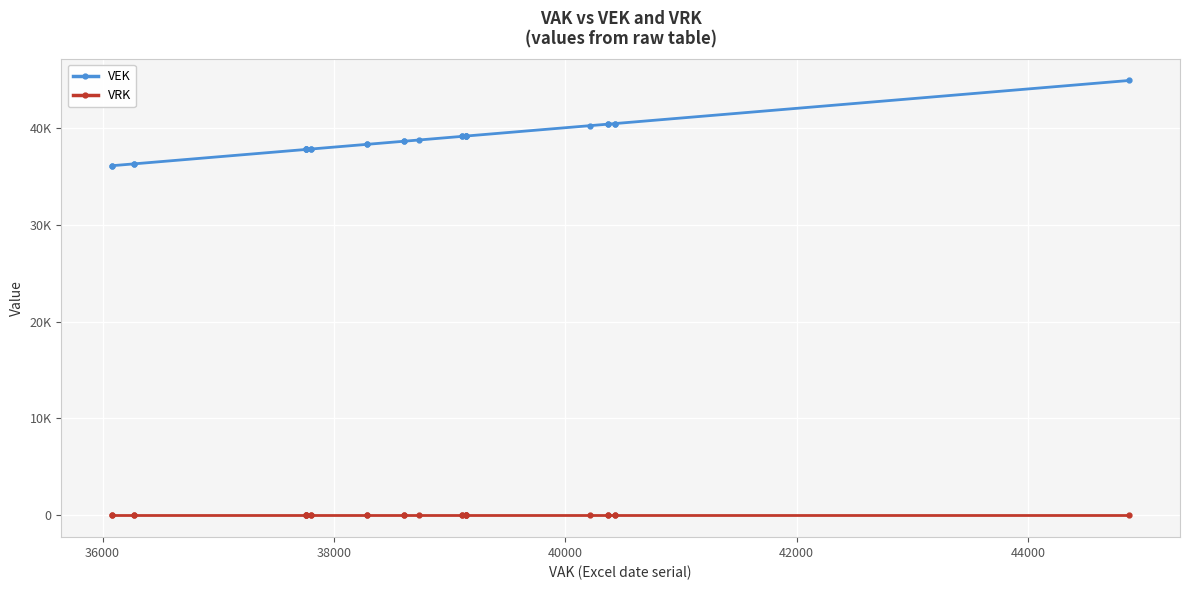

What is the sum of all VEK values?

1045337